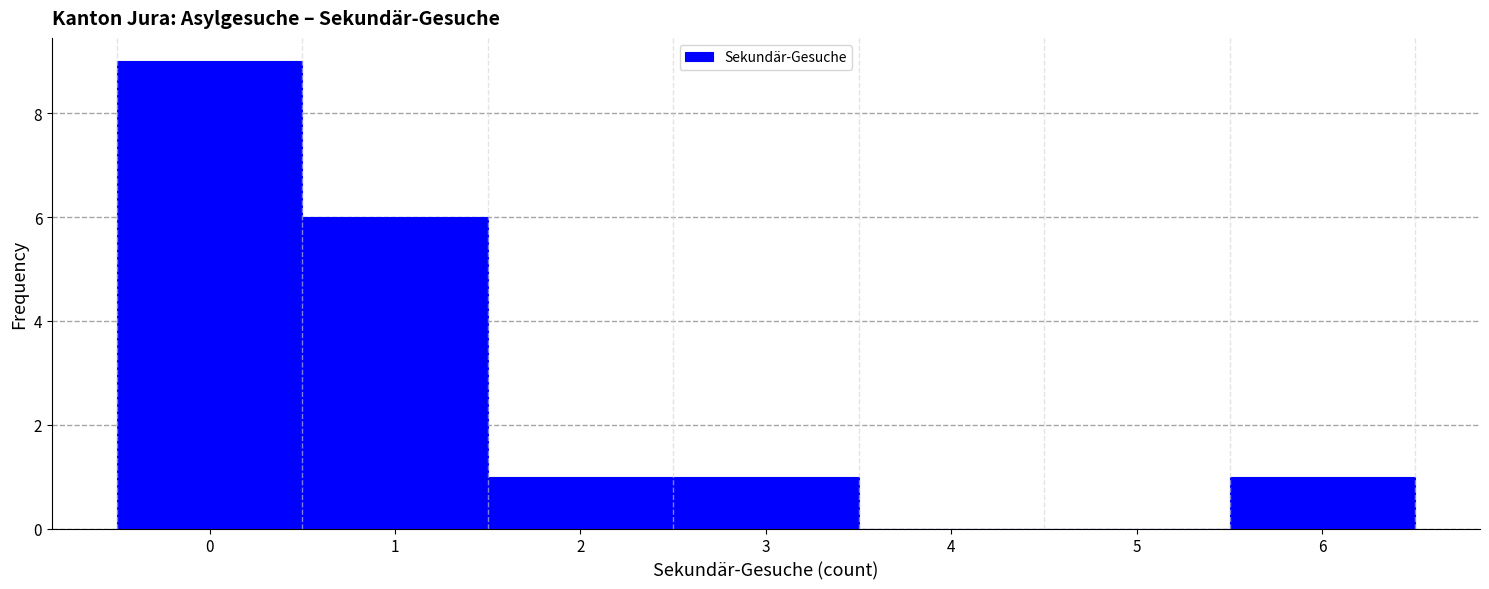

What is the height of the bar covering 2.5 to 3.5 on the x-axis? The values are not printed on the chart, so give them approximately, as read against the axis.

1